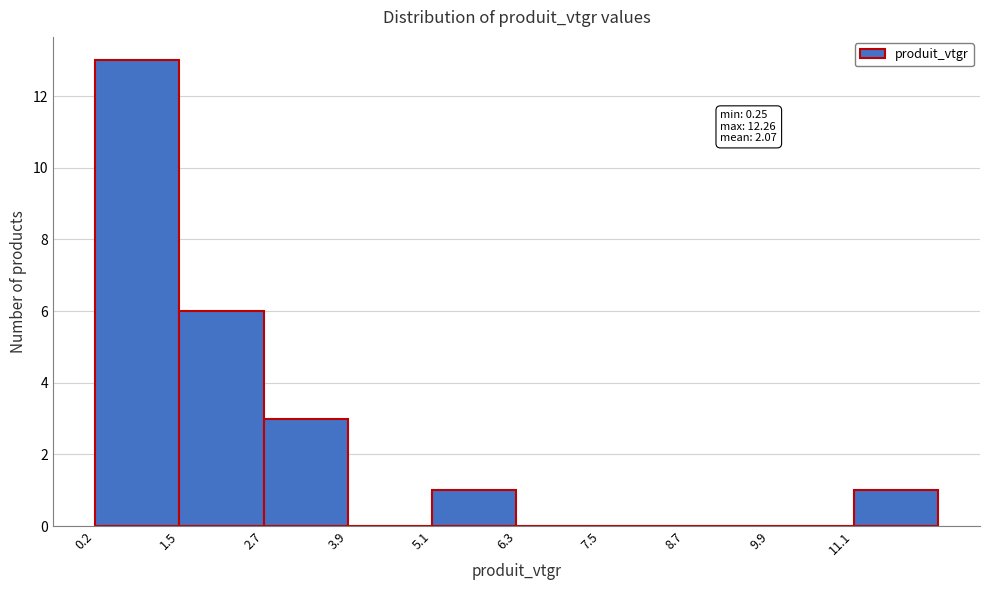

Which range on the x-axis has the tallest bar?

0.2 to 1.4